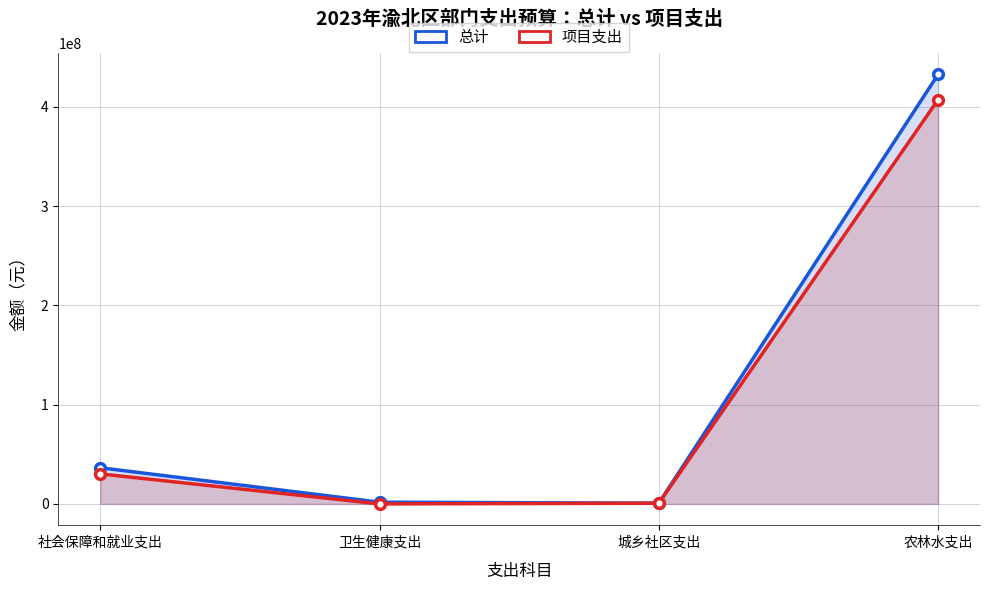

True or false: 总计 and 项目支出 intersect in this chart.

False